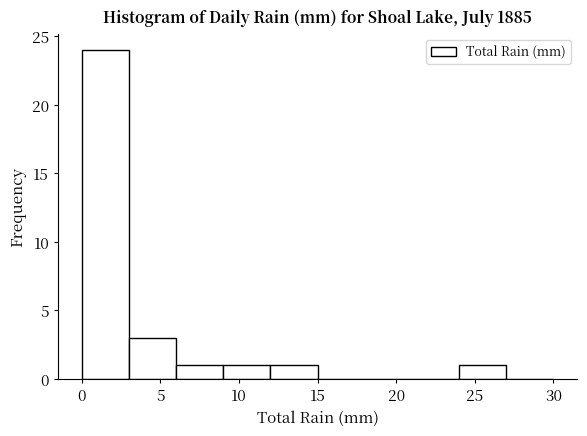

Reading left to right, list every bar in this chart as the range it spans on the x-axis followed by its height. The values are not printed on the chart, so give them approximately, as read against the axis.

0 to 3: 24
3 to 6: 3
6 to 9: 1
9 to 12: 1
12 to 15: 1
15 to 18: 0
18 to 21: 0
21 to 24: 0
24 to 27: 1
27 to 30: 0